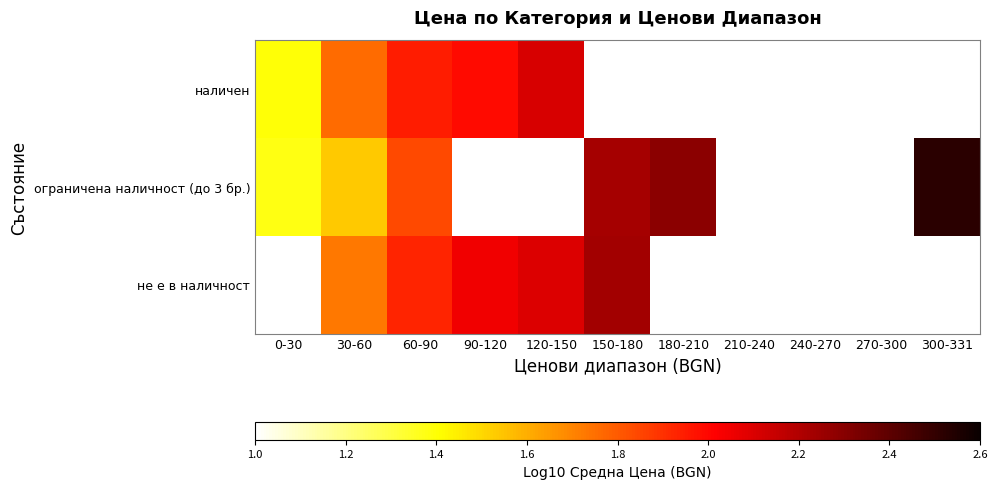

True or false: наличен has a value of 2.2 at 0-30.

False